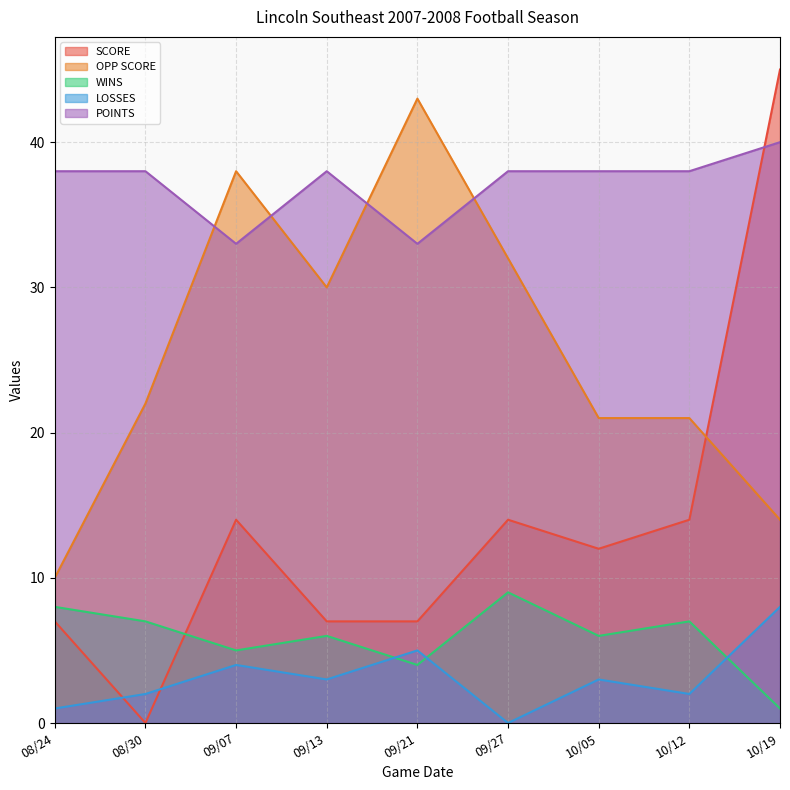

What is the sum of all POINTS values?

334